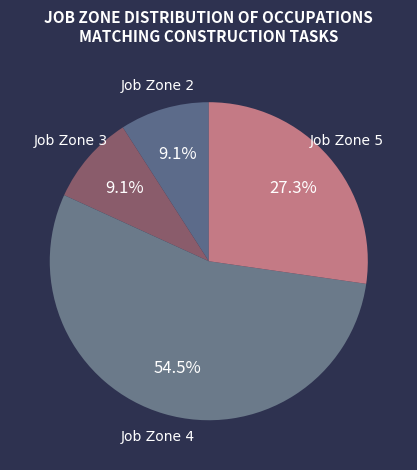

Is there any slice that represents more than half of the pie?

Yes